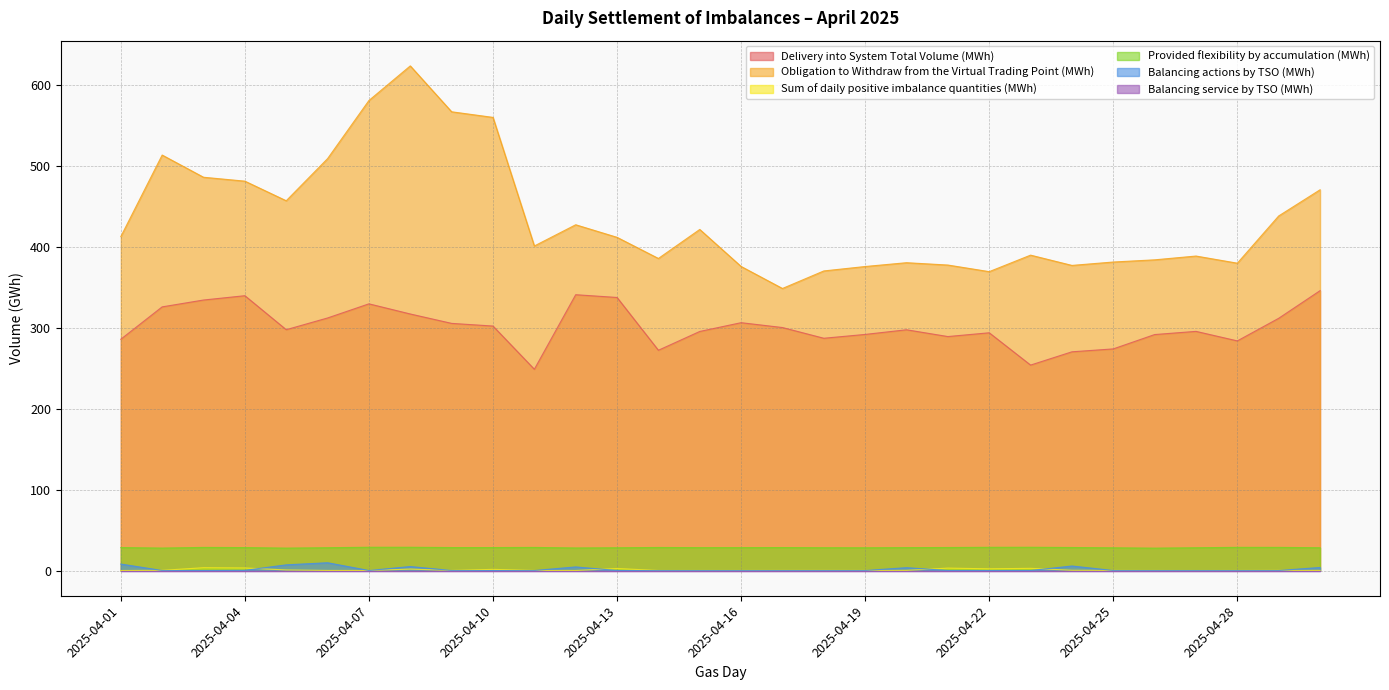

The value of Delivery into System Total Volume (MWh) at 2025-04-11 is 248.6. True or false?

True